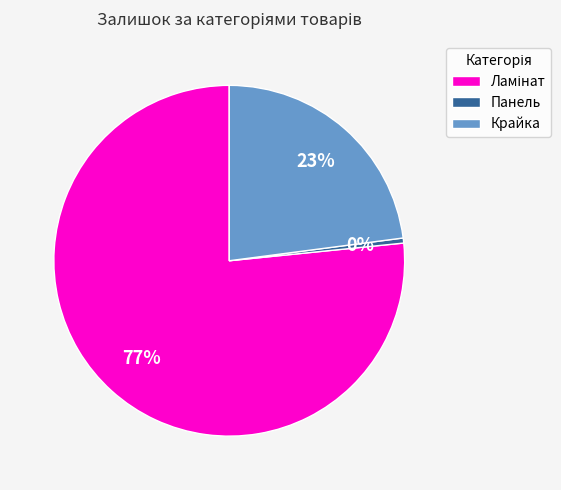

Is the sum of Панель and Крайка greater than half?

No